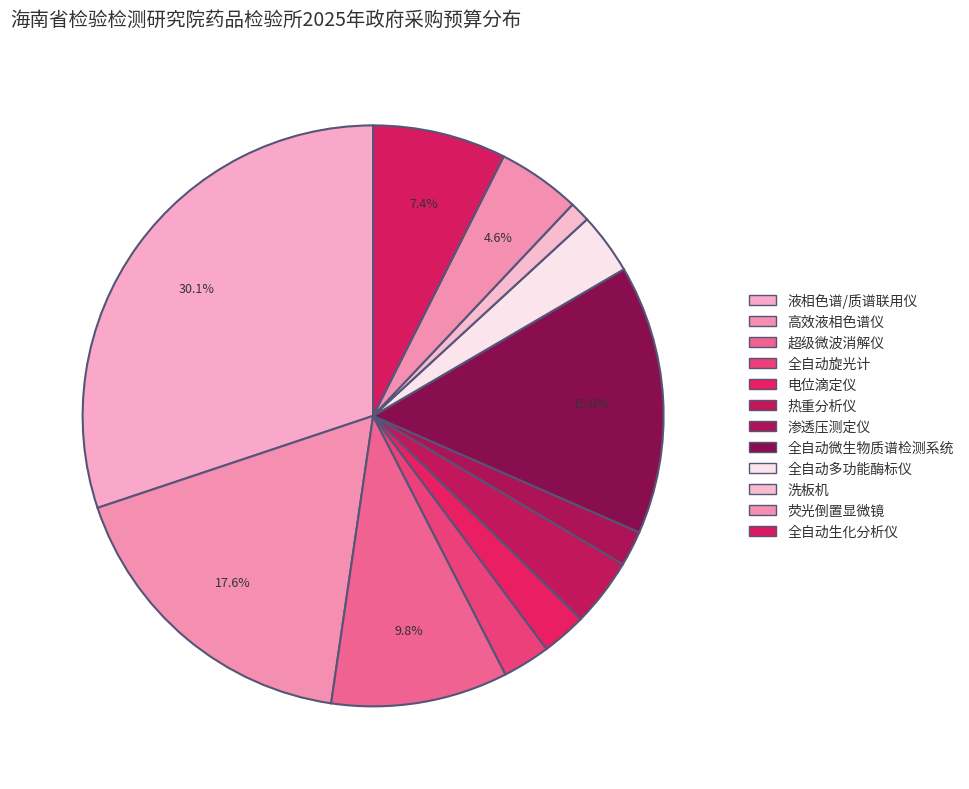

How many segments does this pie chart have?

12